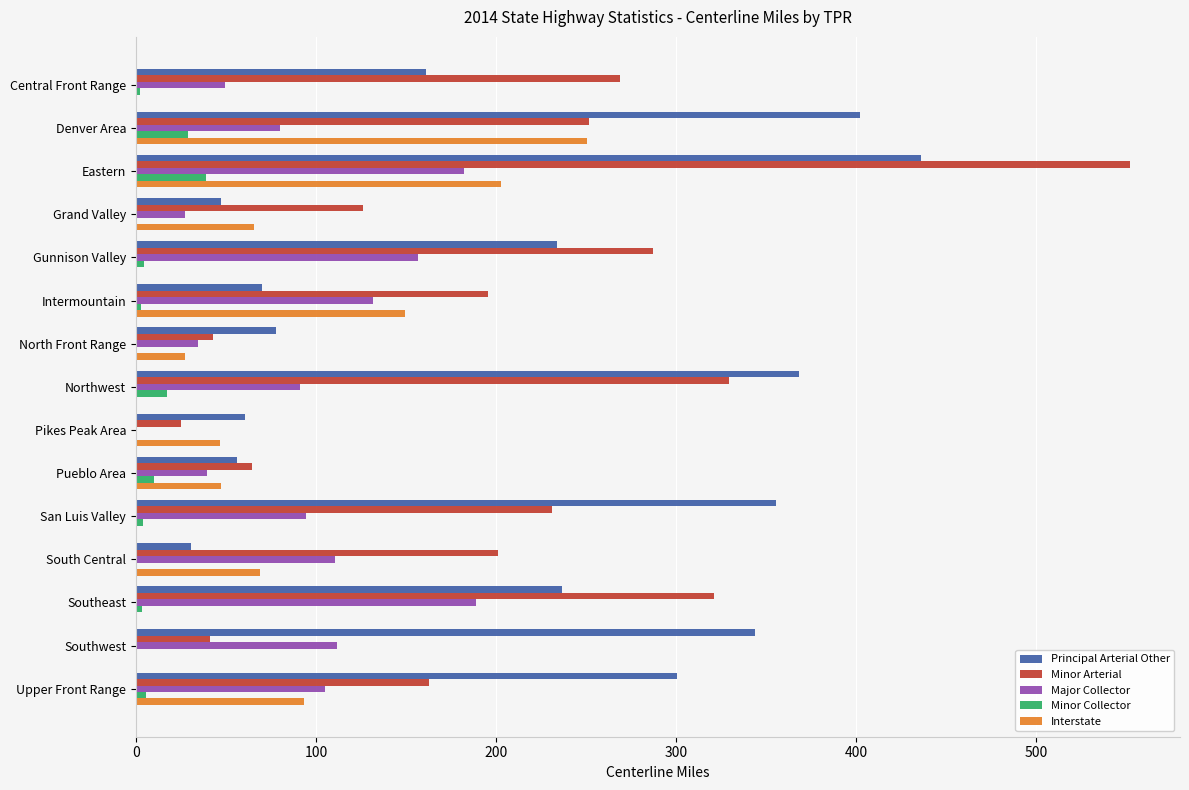

What is the sum of all Minor Collector values?

119.1